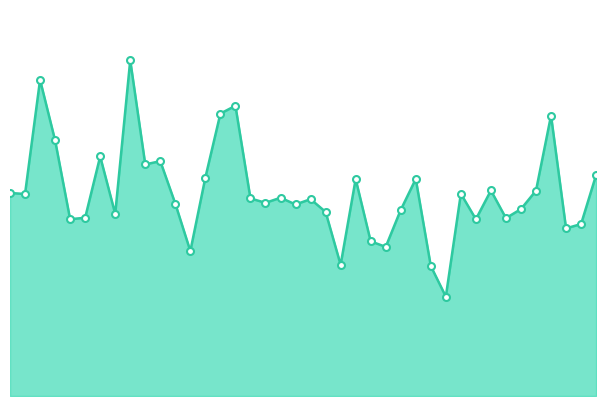

Reading left to right, list all the values displayed in this chart.

4.9	4.9	7.7	6.2	4.3	4.3	5.8	4.4	8.1	5.6	5.7	4.7	3.5	5.3	6.8	7.0	4.8	4.7	4.8	4.6	4.8	4.5	3.2	5.3	3.7	3.6	4.5	5.3	3.1	2.4	4.9	4.3	5.0	4.3	4.5	5.0	6.8	4.1	4.2	5.4